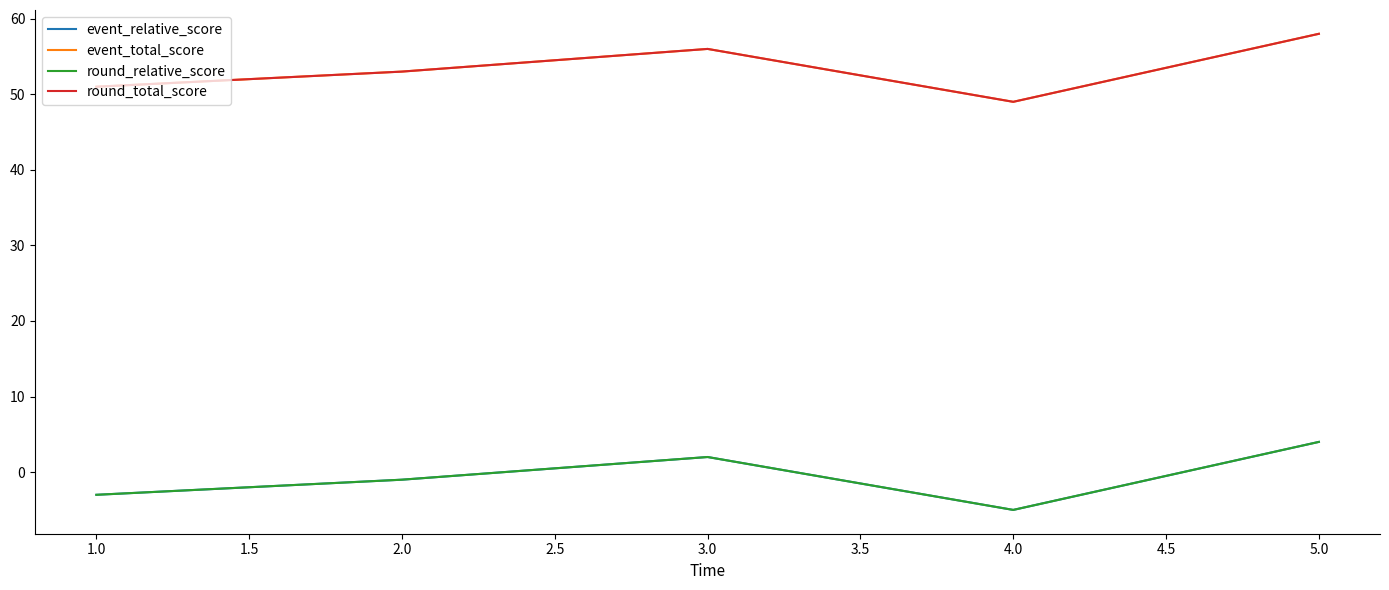

What is the maximum value shown in the chart?

58